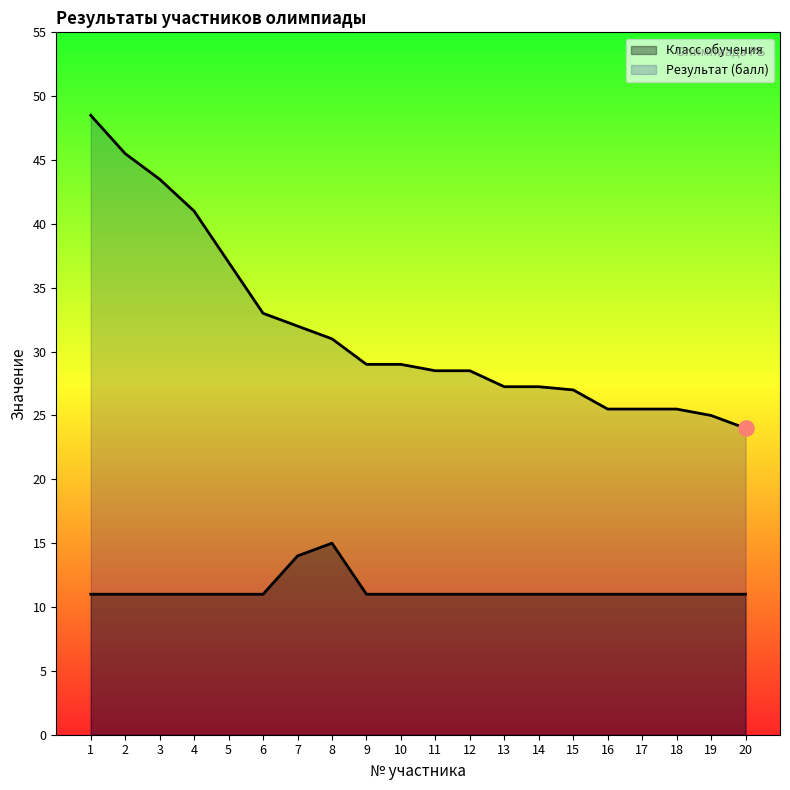

Which series contains the highest Y value?

Результат (балл)